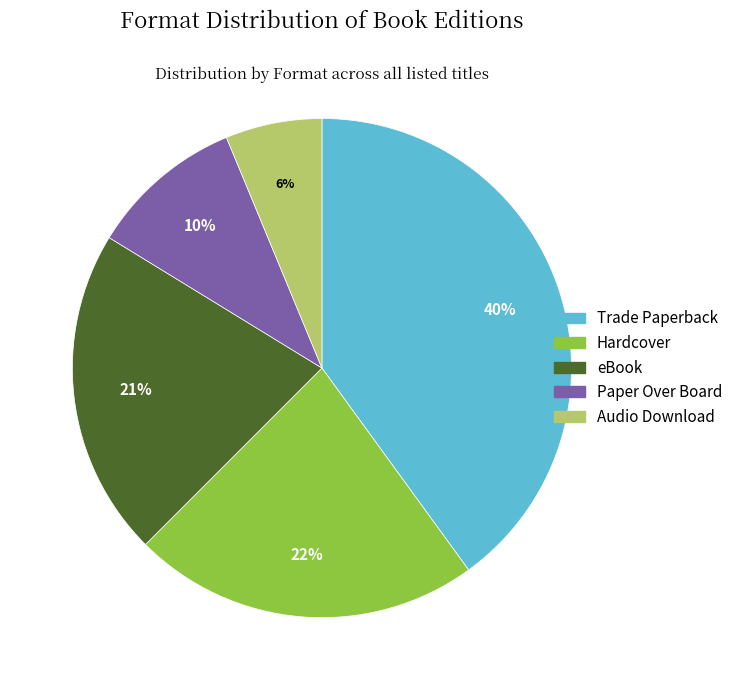

What percentage is the Trade Paperback slice, to the nearest percent?

40%